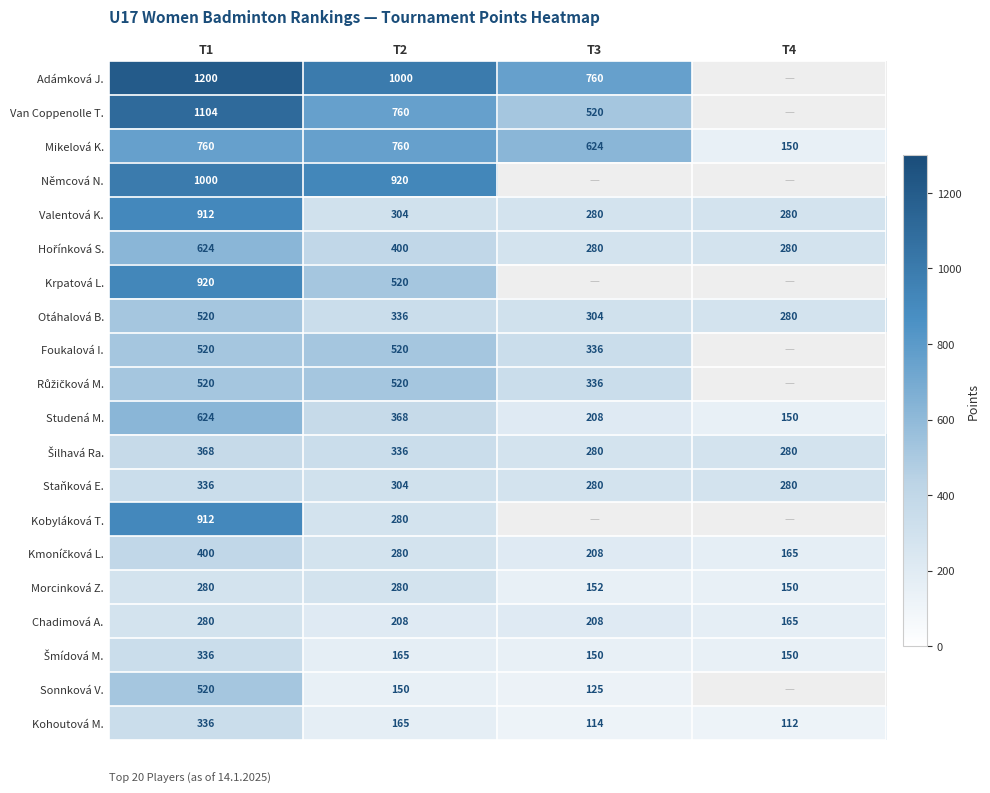

What is the sum of all Chadimová A. values?

861